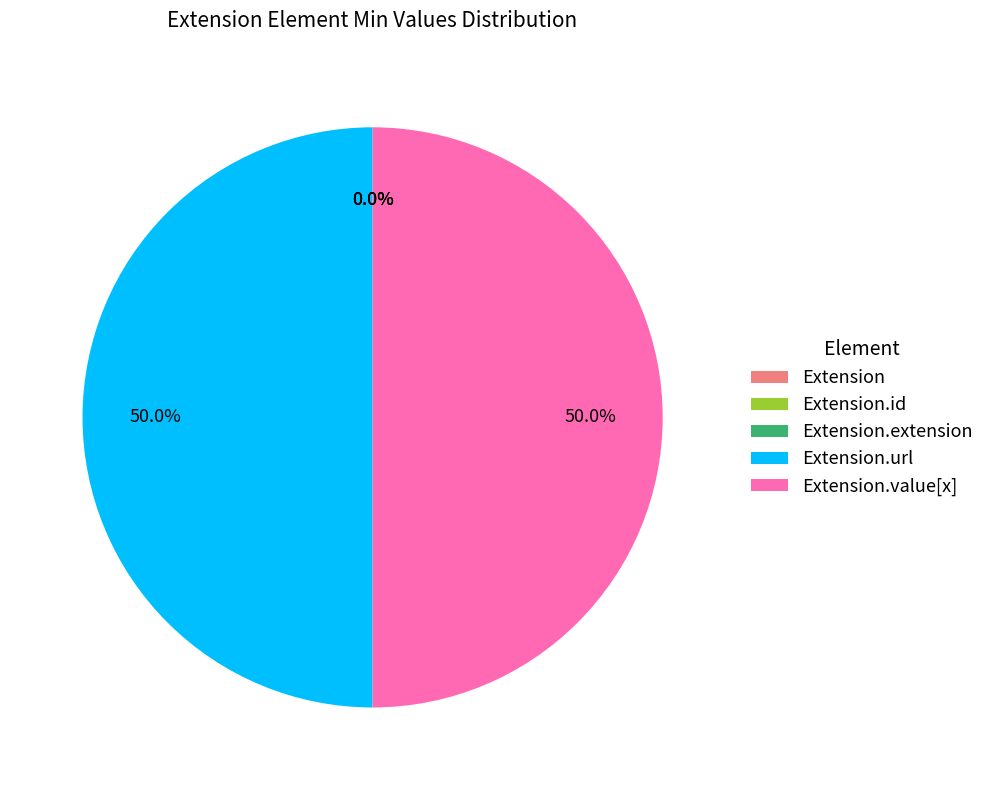

Rank the categories by value from highest to lowest.

Extension.url, Extension.value[x], Extension, Extension.id, Extension.extension